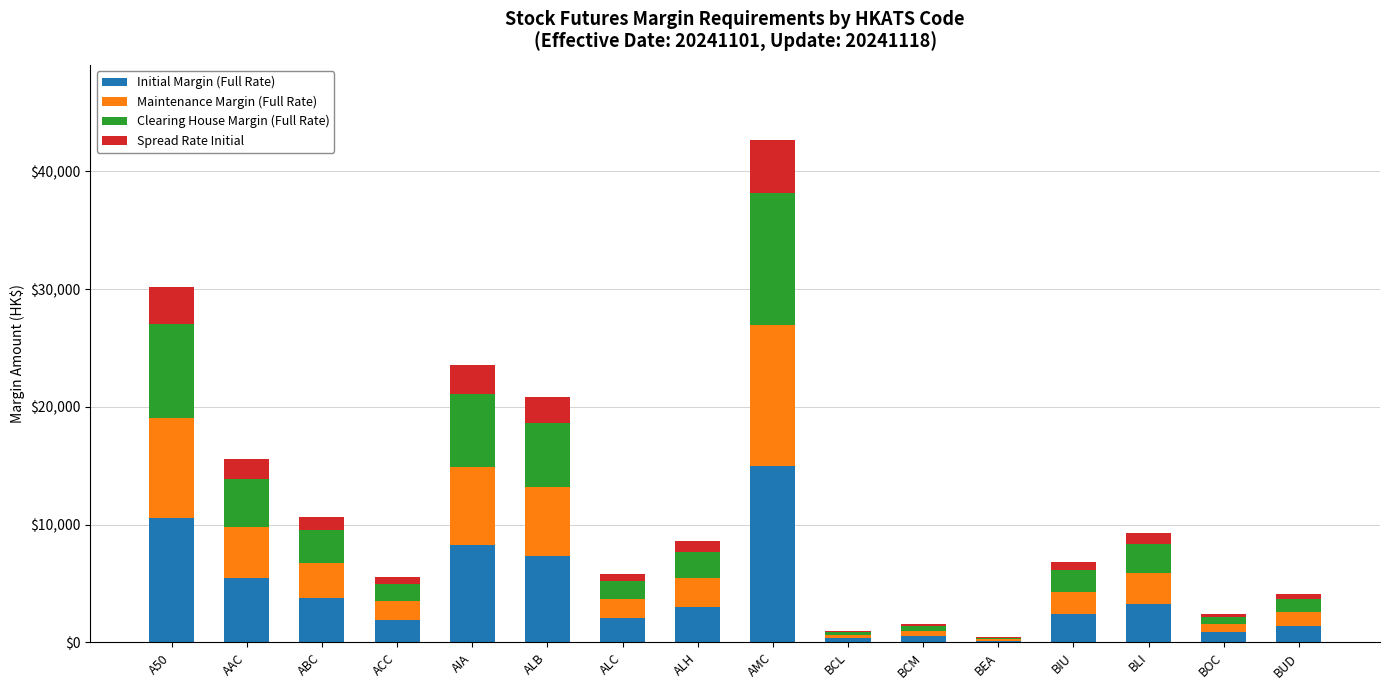

How many distinct data groups are displayed?

4